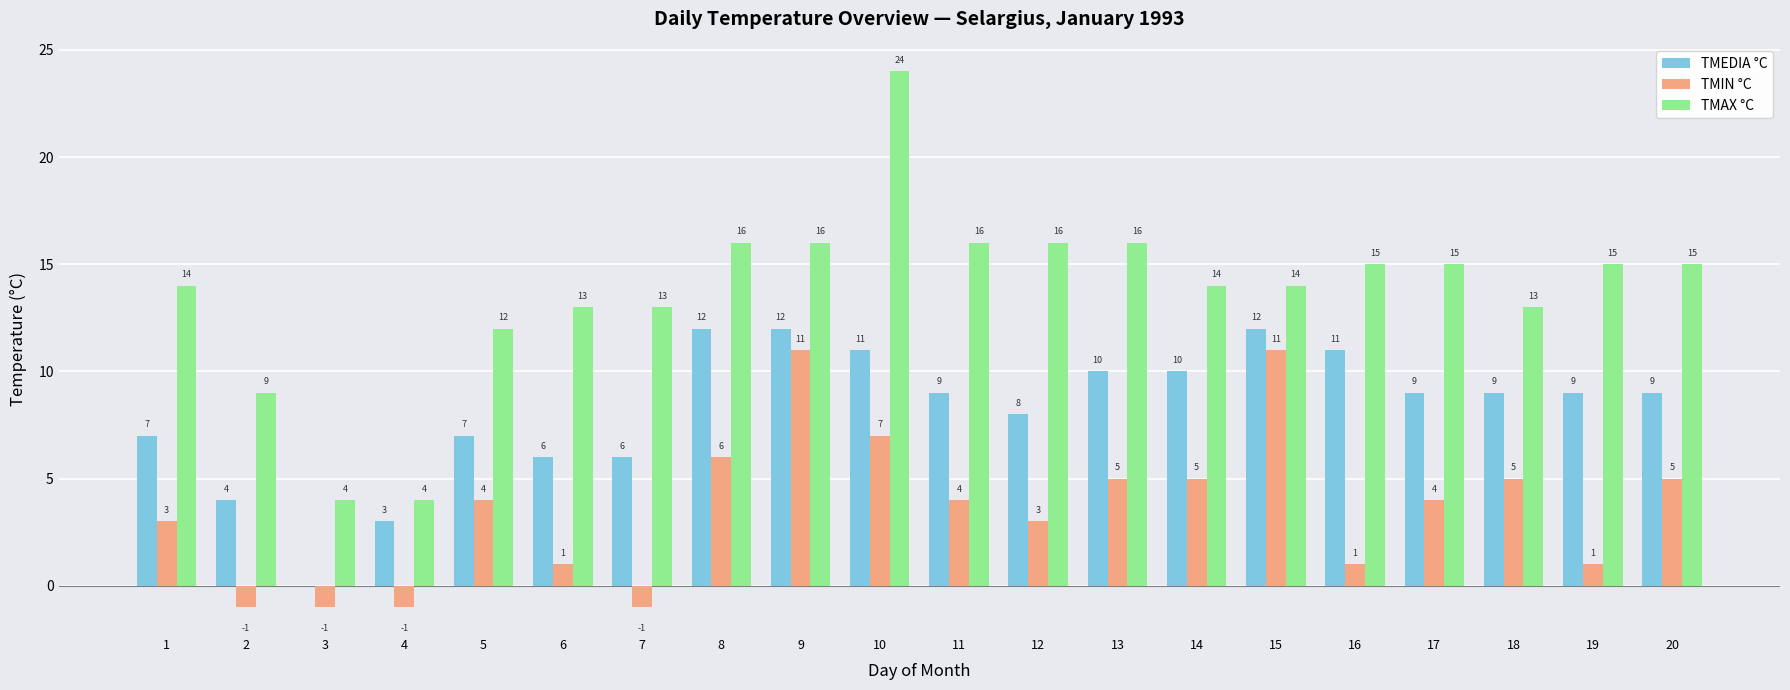

Between 16 and 20, which series saw the biggest shift?

TMIN °C